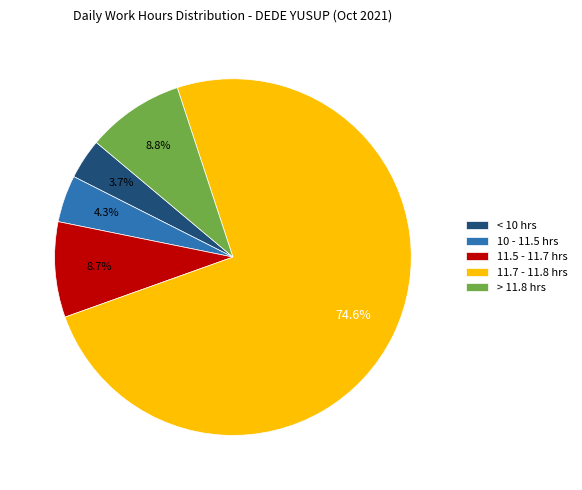

Is there any slice that represents more than half of the pie?

Yes